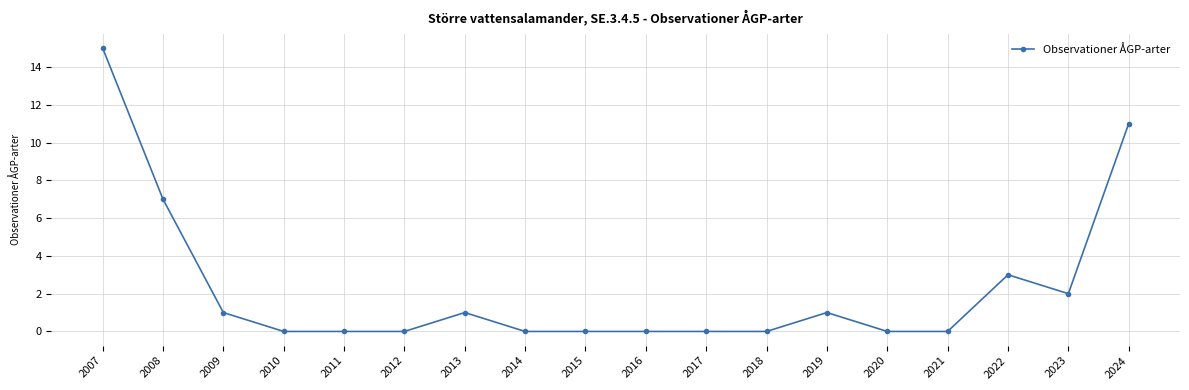

Does the chart have visible grid lines?

Yes